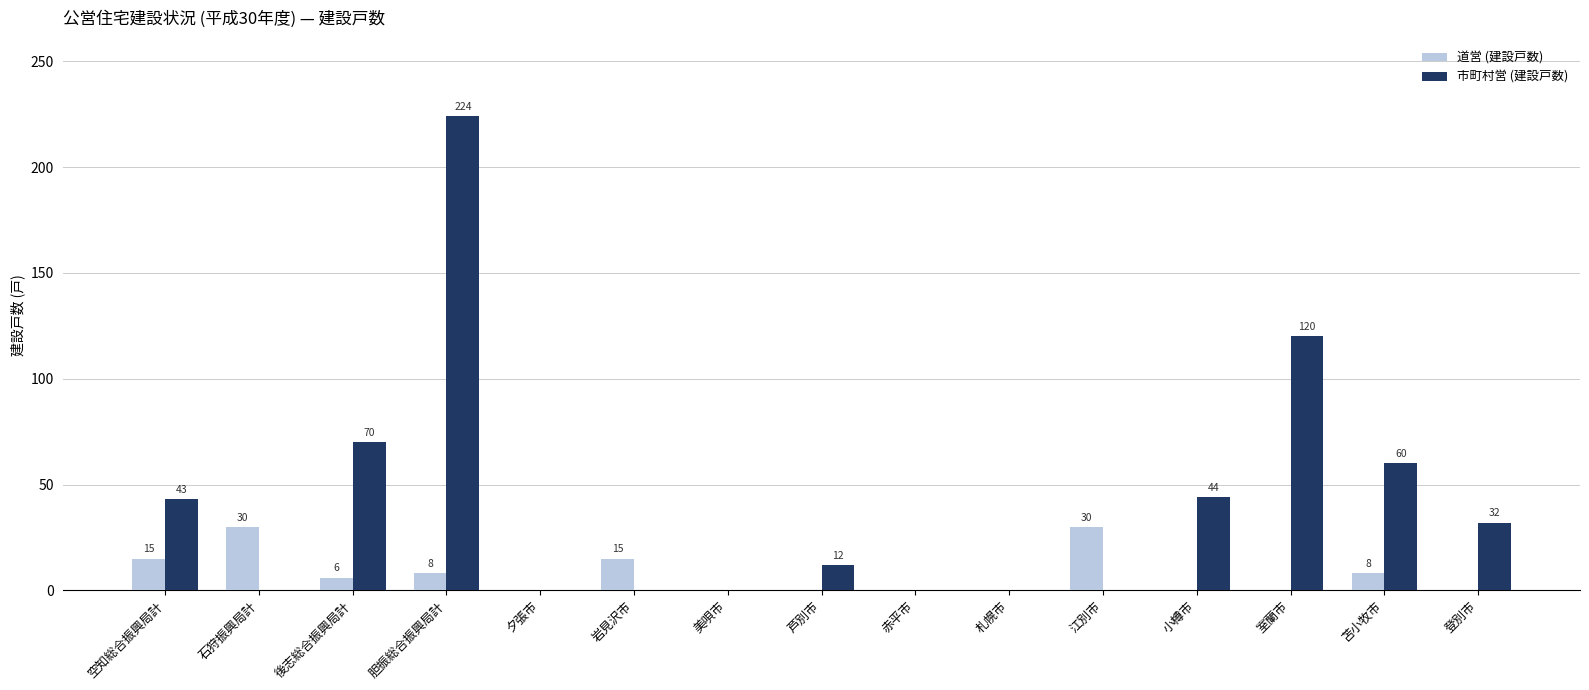

Reading left to right, what are all the values shown in this chart?

道営 (建設戸数): 空知総合振興局計=15	石狩振興局計=30	後志総合振興局計=6	胆振総合振興局計=8	夕張市=0	岩見沢市=15	美唄市=0	芦別市=0	赤平市=0	札幌市=0	江別市=30	小樽市=0	室蘭市=0	苫小牧市=8	登別市=0
市町村営 (建設戸数): 空知総合振興局計=43	石狩振興局計=0	後志総合振興局計=70	胆振総合振興局計=224	夕張市=0	岩見沢市=0	美唄市=0	芦別市=12	赤平市=0	札幌市=0	江別市=0	小樽市=44	室蘭市=120	苫小牧市=60	登別市=32